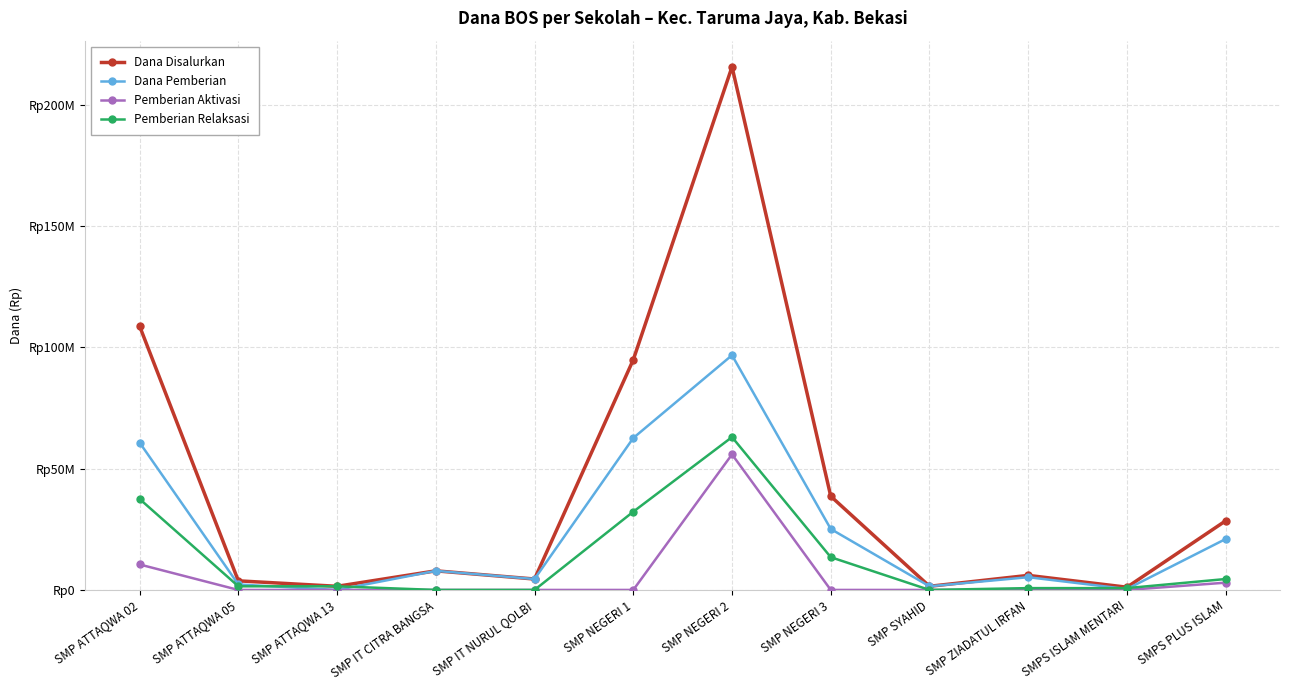

Does the chart have visible grid lines?

Yes